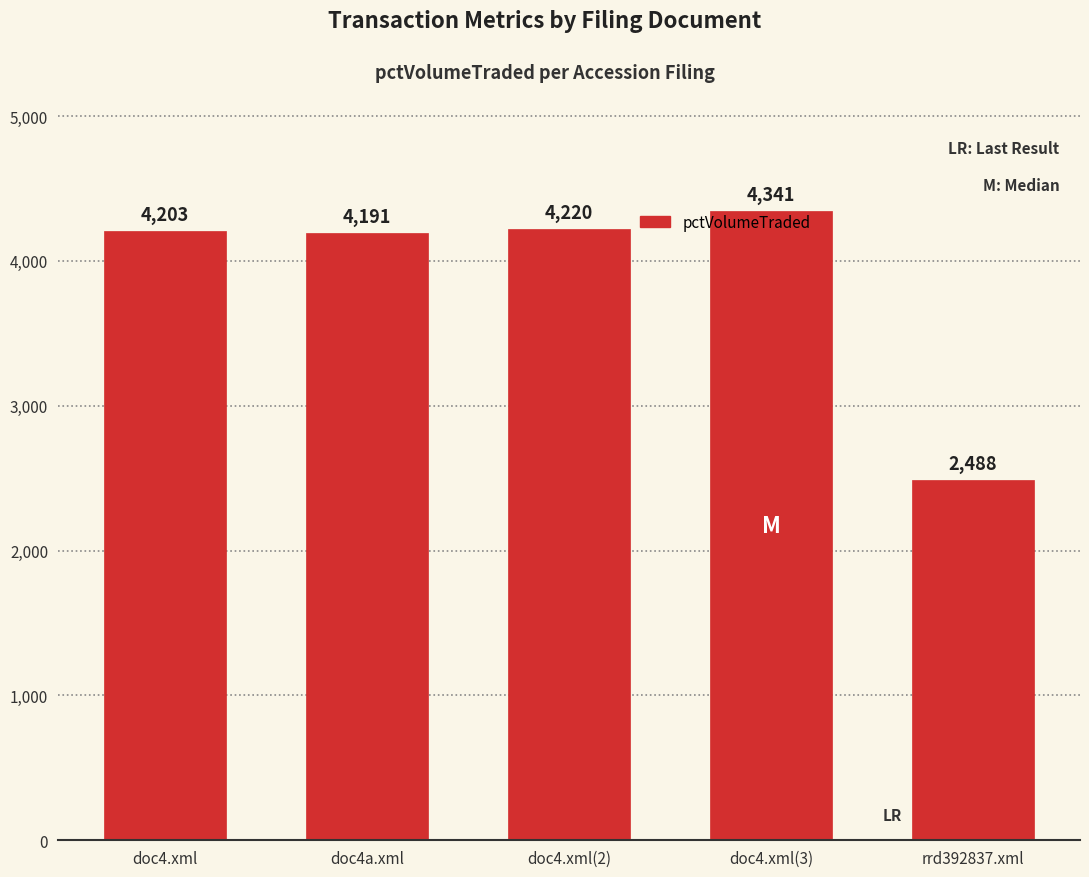

Approximately how many times larger is the value at rrd392837.xml compared to doc4a.xml?

0.6